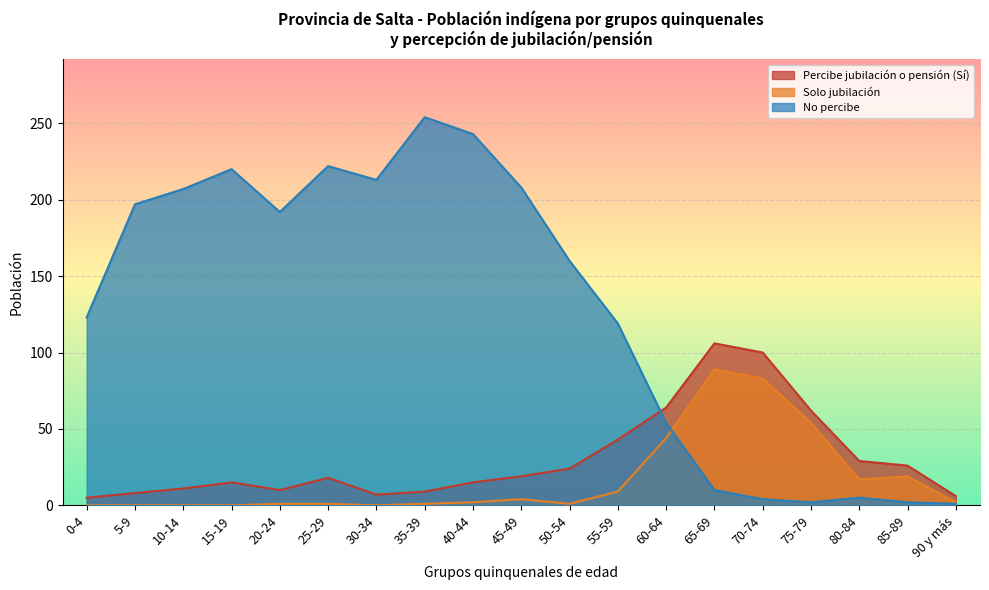

Where is the first local minimum for Percibe jubilación o pensión (Sí)?

20-24